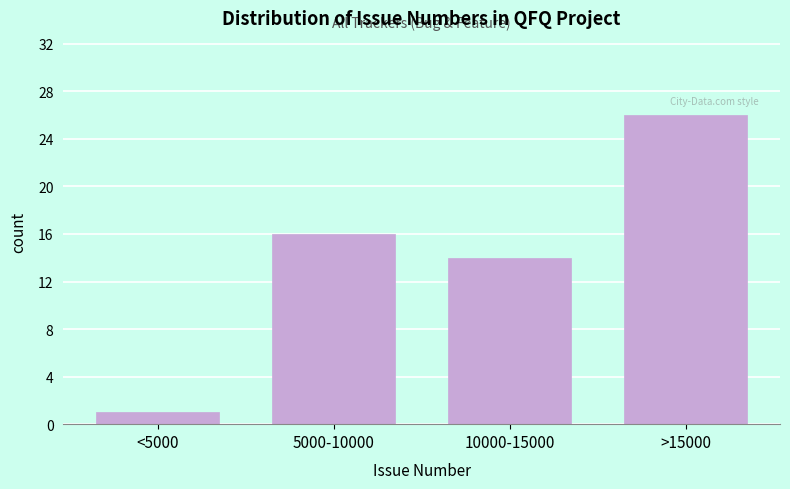

Reading left to right, what are all the values shown in this chart?

1	16	14	26